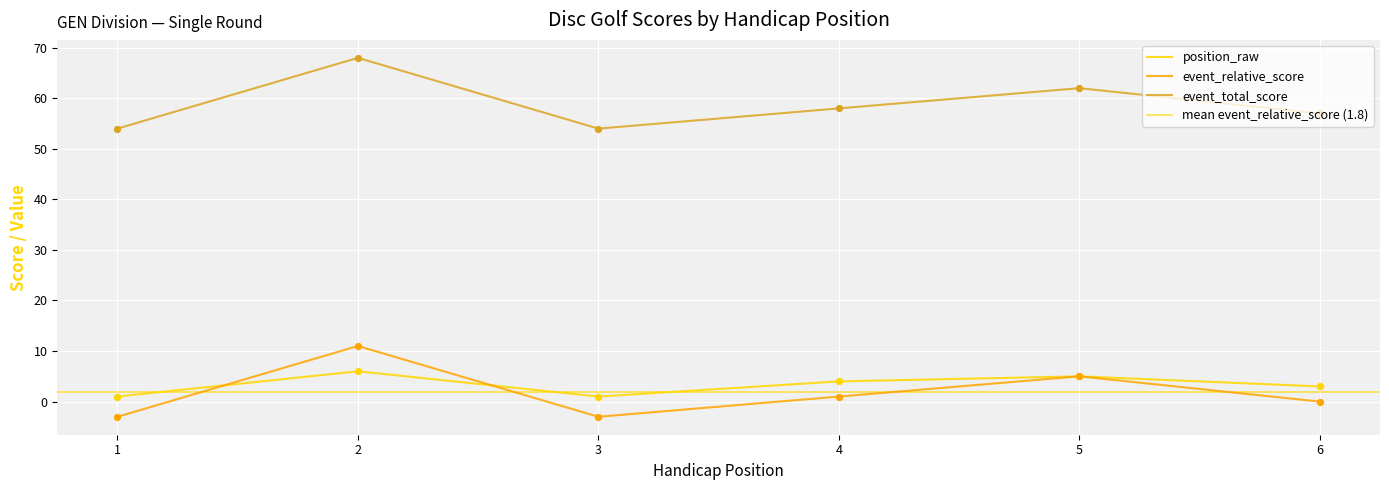

What are all the series names shown in the legend?

position_raw, event_relative_score, event_total_score